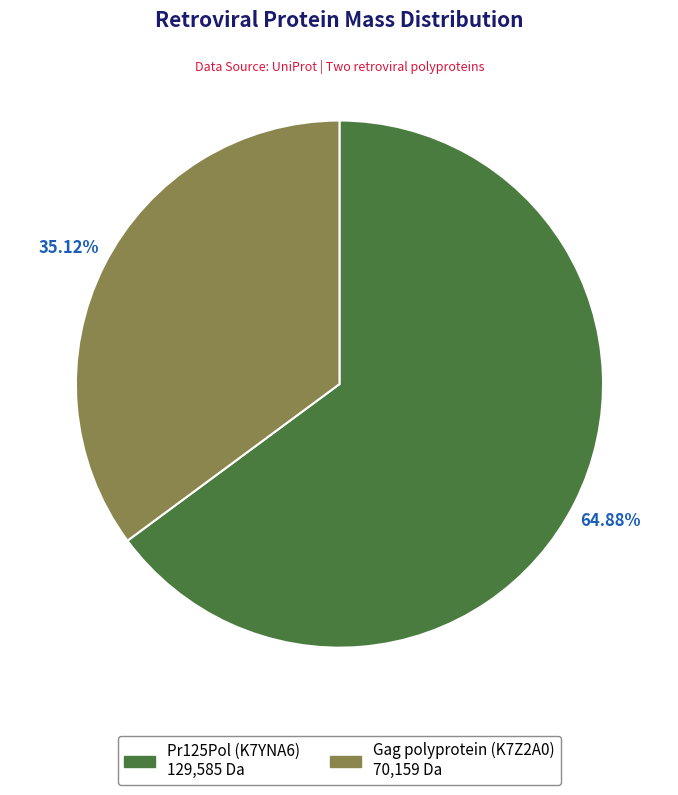

Does any single category account for the majority?

Yes